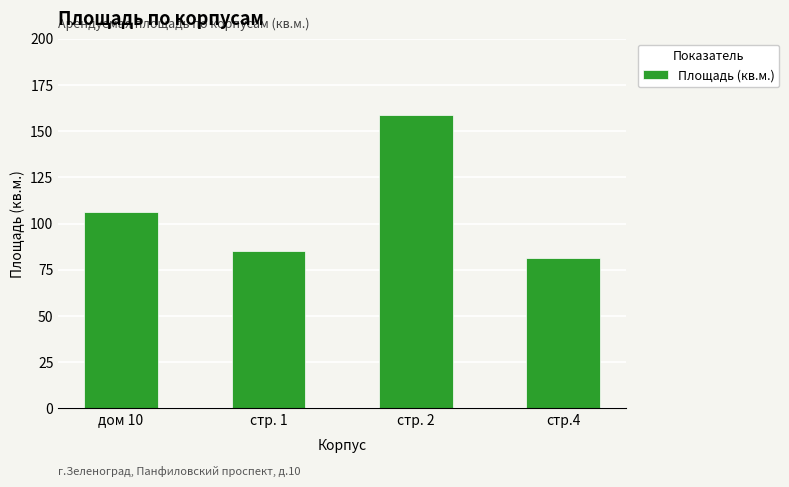

List the labels in order of value, largest first.

стр. 2, дом 10, стр. 1, стр.4